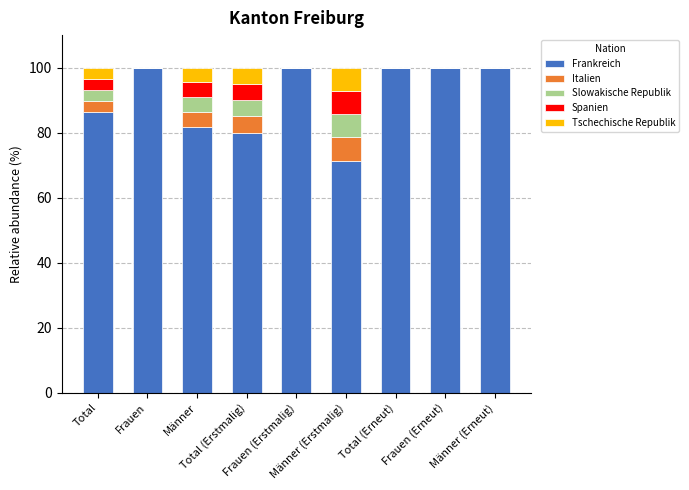

The Frankreich series shows 69.6 at Frauen. True or false?

False